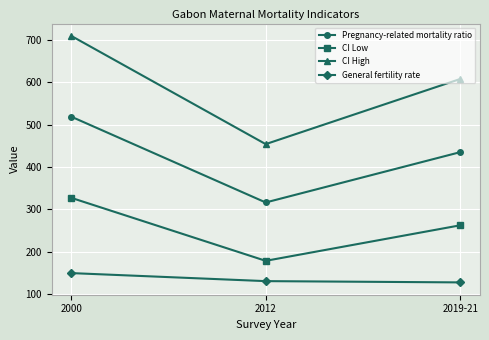

What is the label of the 1st point from the left?

2000